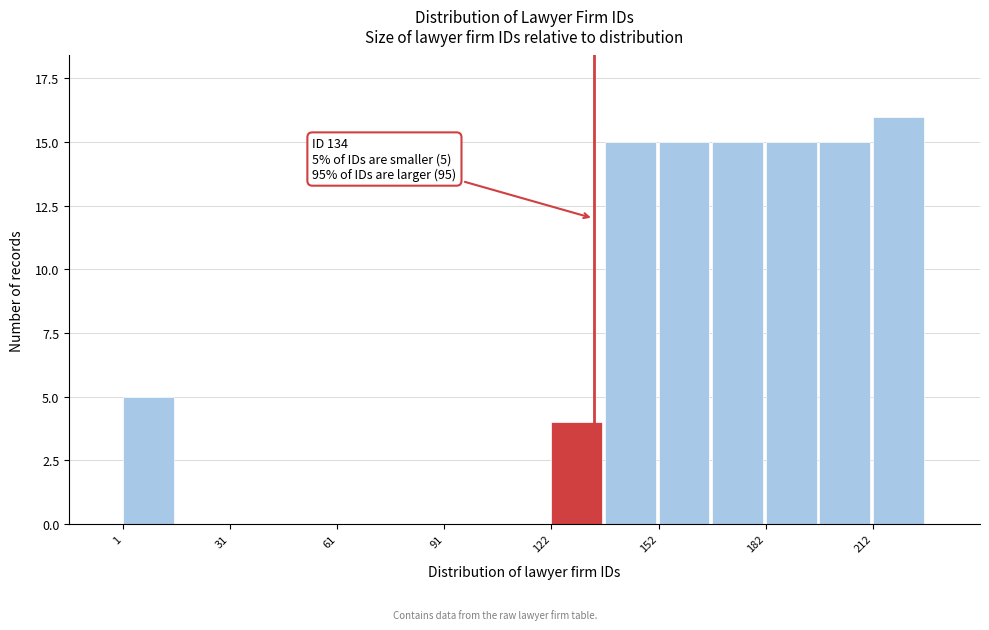

Around what value on the x-axis is the tallest bar? Give the approximate position of its centre, as read against the axis.

220